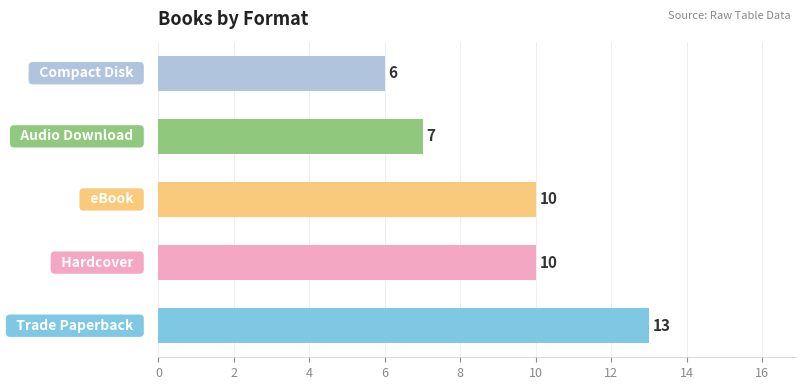

Reading bottom to top, what are all the values shown in this chart?

13	10	10	7	6